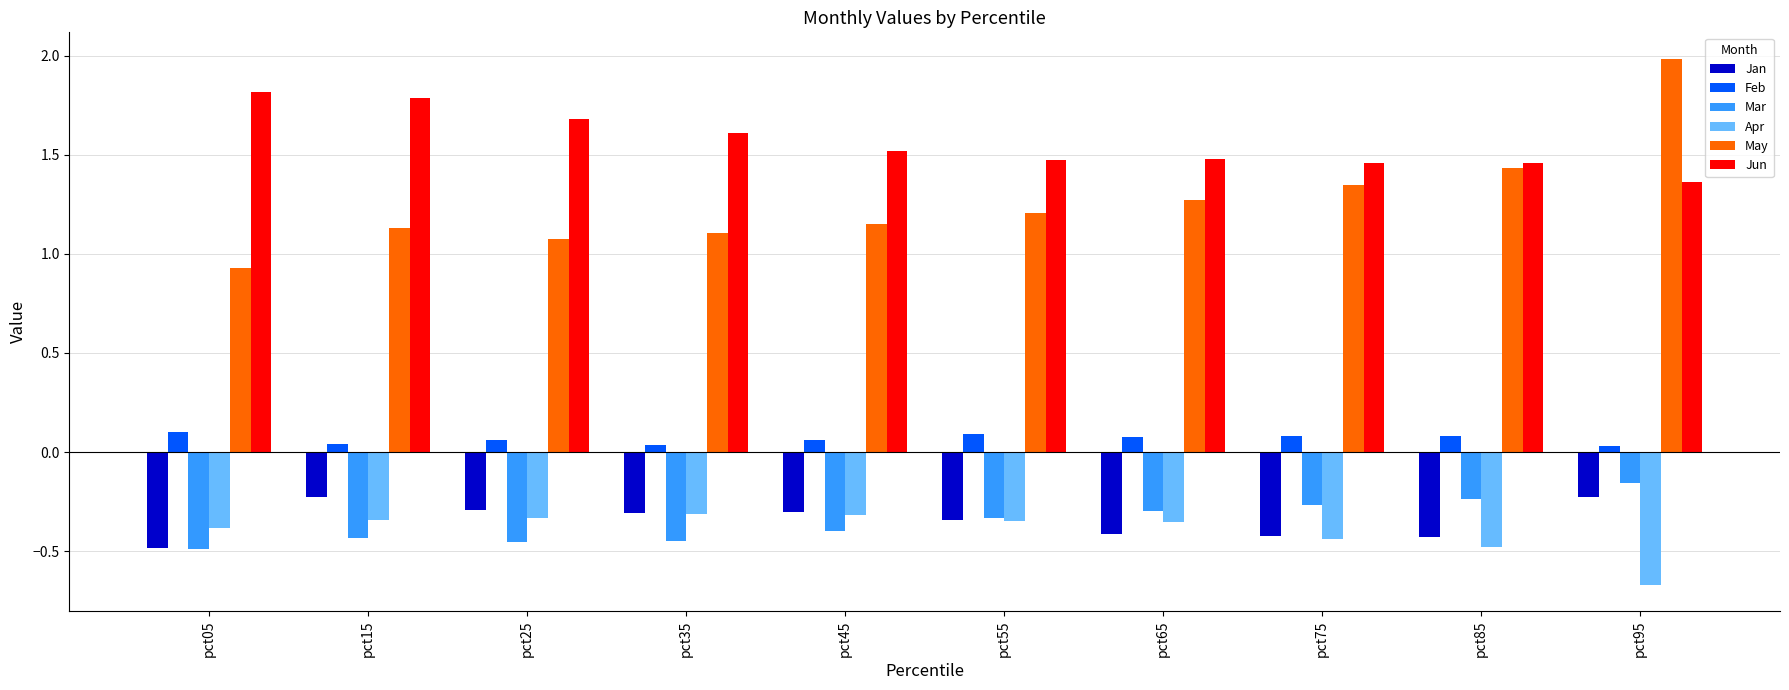

At pct95, list the series in order from smallest to largest.

Apr, Jan, Mar, Feb, Jun, May